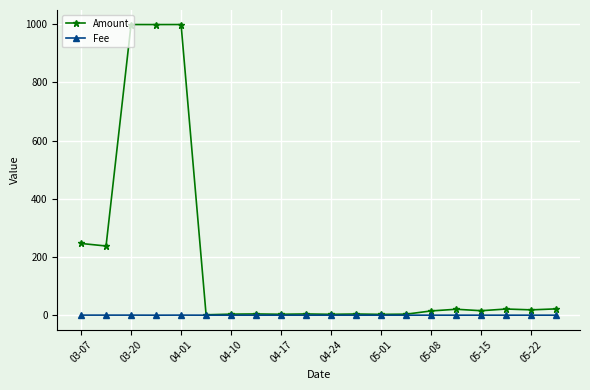

Rank the series by their maximum value, from lowest to highest.

Fee, Amount